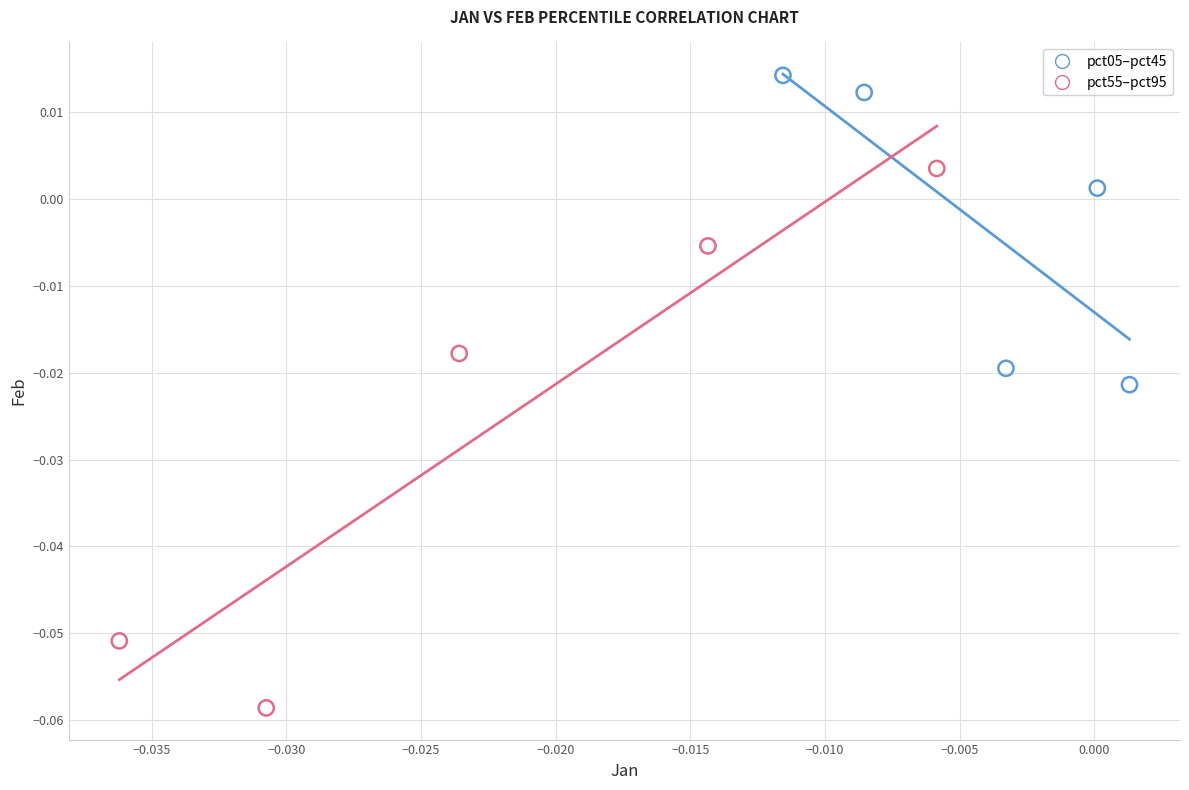

Which series contains the lowest Y value?

pct55–pct95